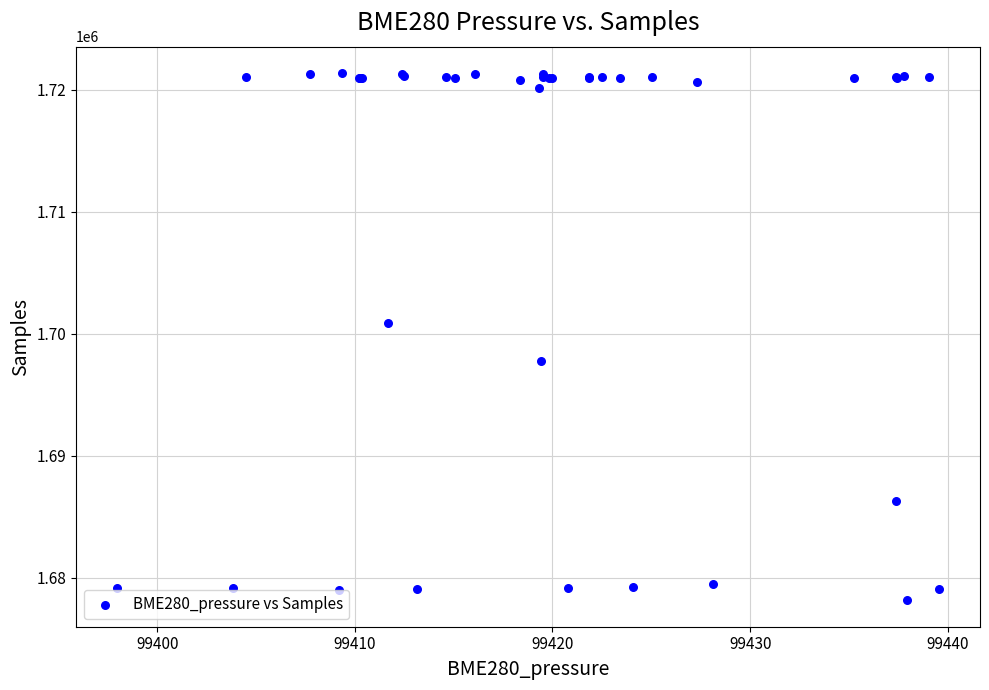

What Y value in the scatter plot is closest to 1699771?

1700909